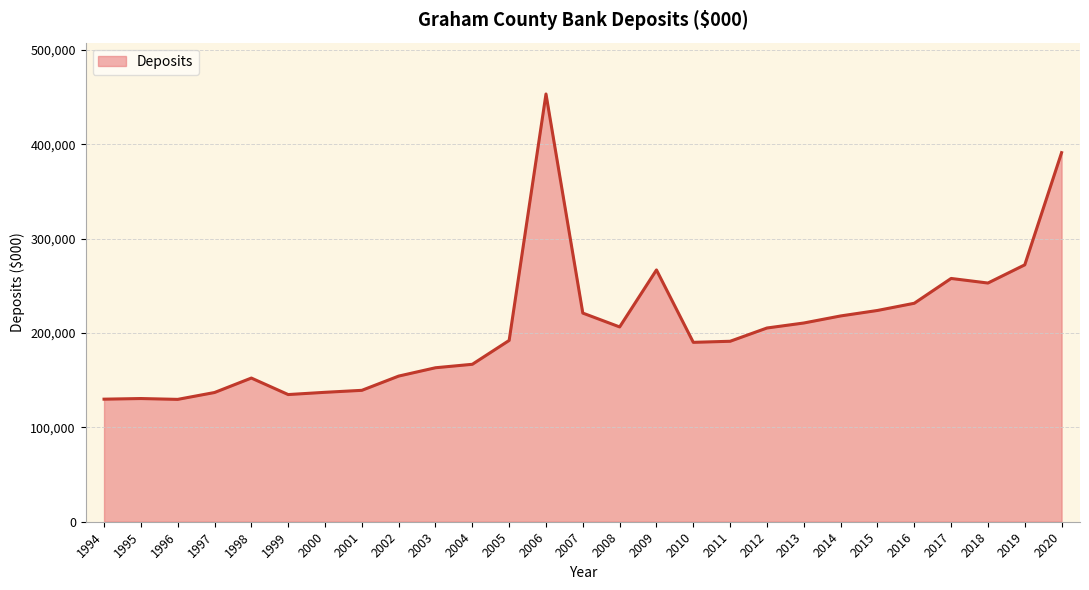

What is the smallest value displayed?

129724